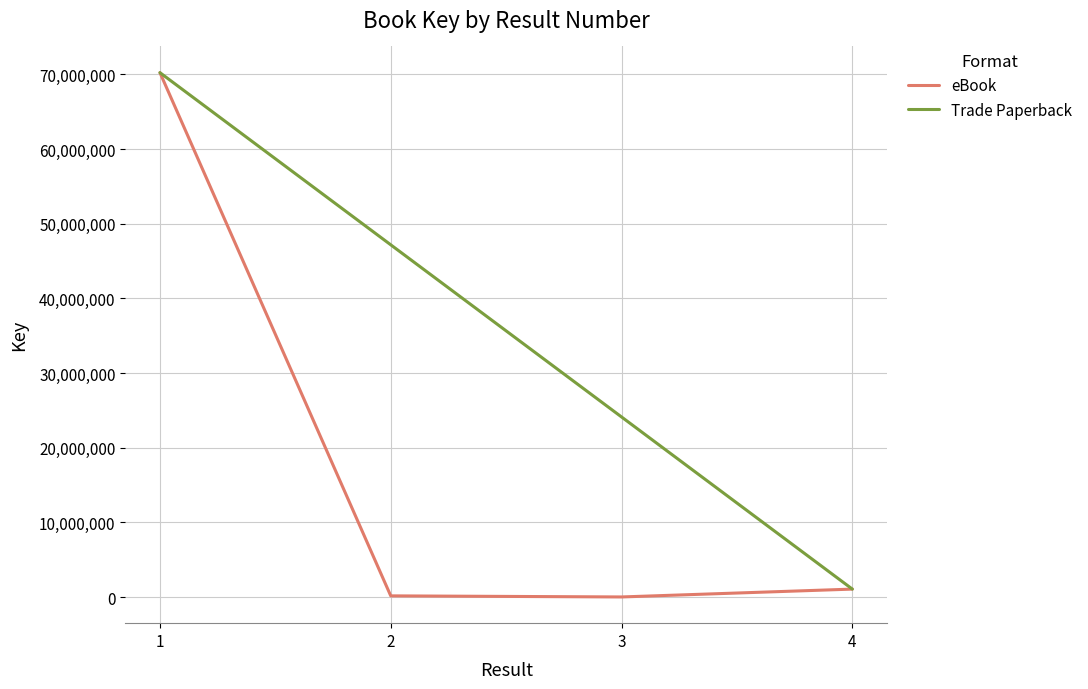

Does the chart have visible grid lines?

Yes